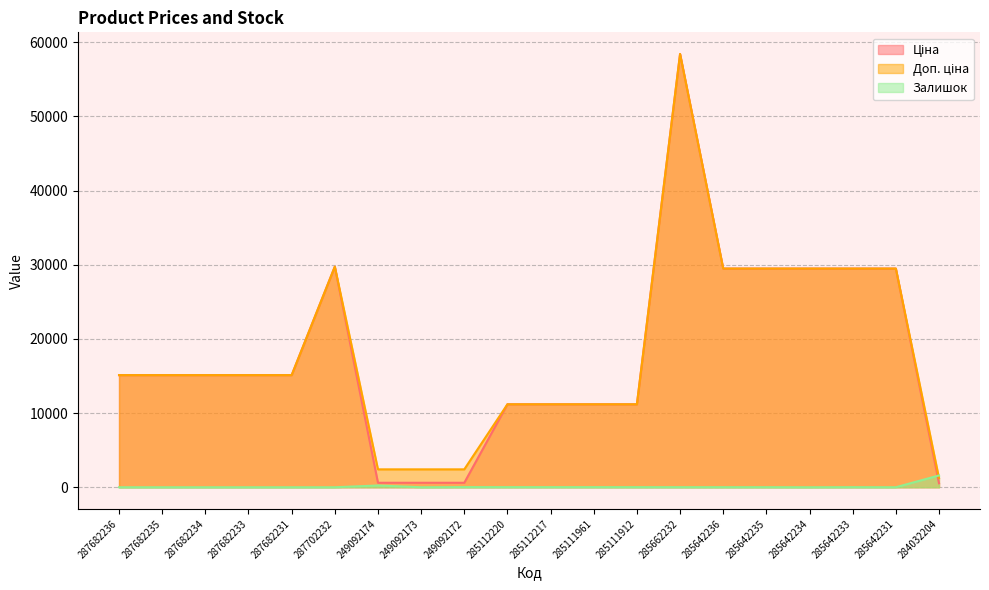

Where does the Доп. ціна series first go above 15120?

287702232